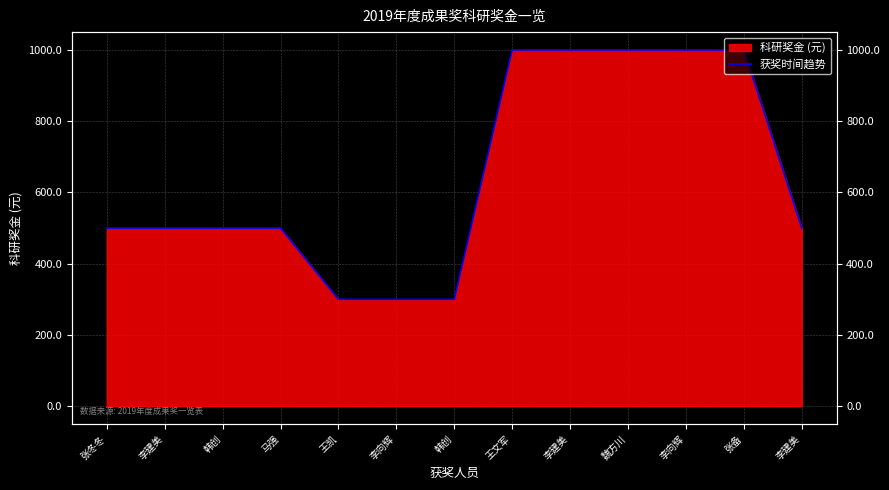

Reading right to left, extract all data points from this chart.

500	1000	1000	1000	1000	1000	300	300	300	500	500	500	500